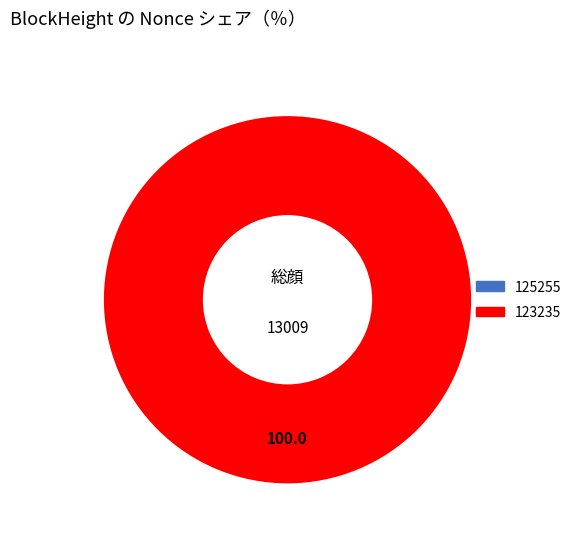

Is there a majority slice in this chart?

Yes